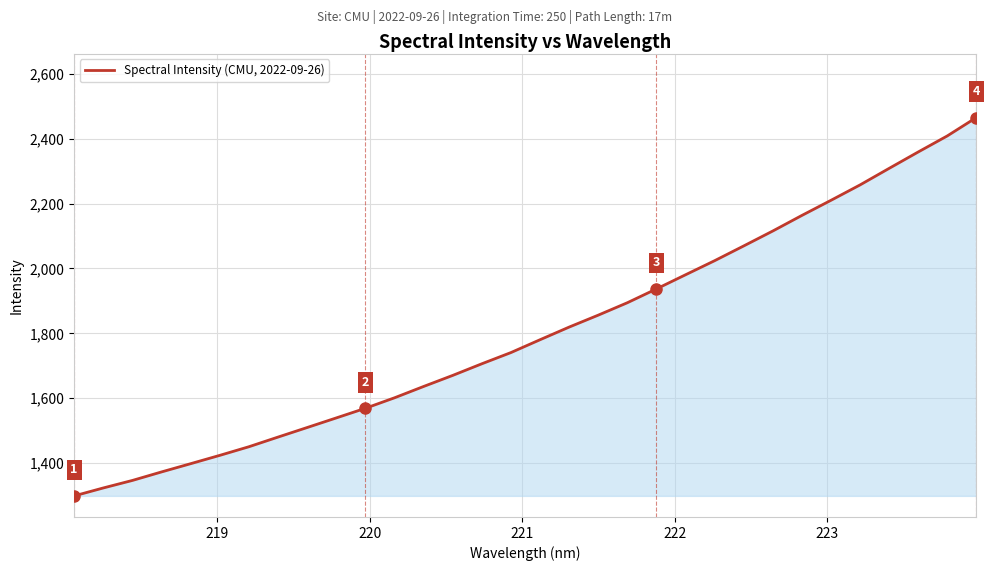

What is the smallest value displayed?

1299.2